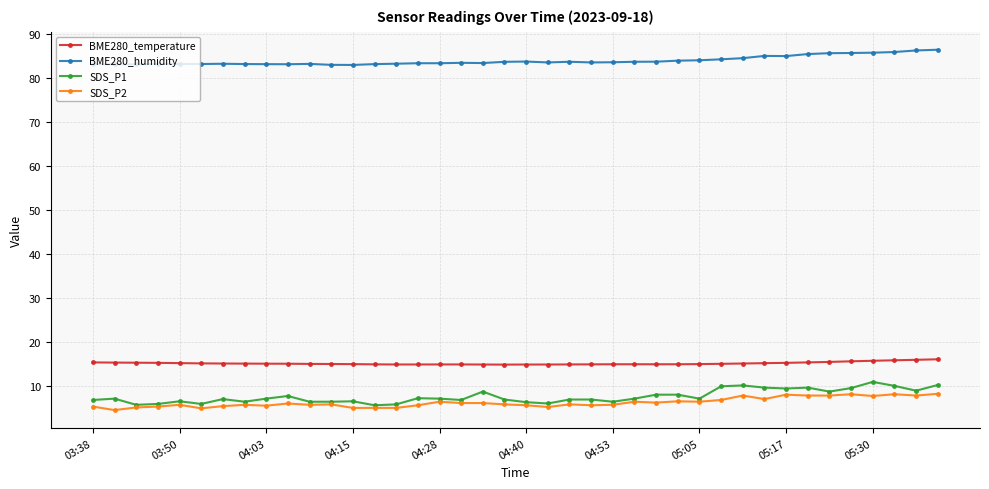

At how many categories does at least one series exceed 79?

40